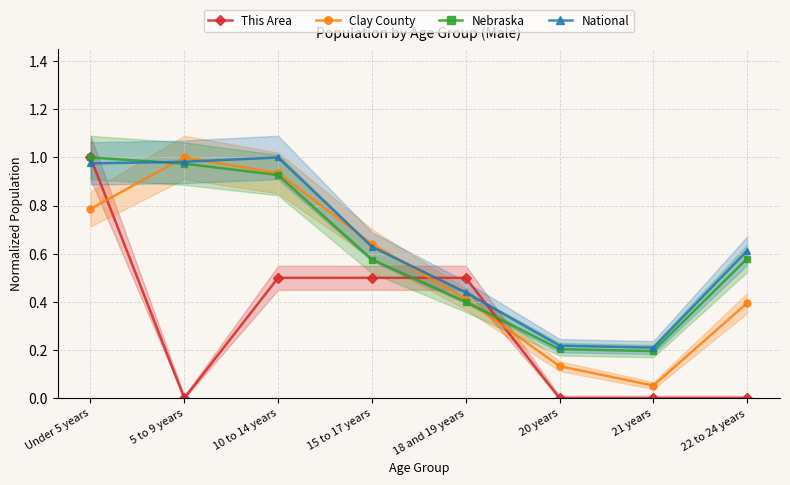

Between 5 to 9 years and 10 to 14 years, which is larger?

10 to 14 years